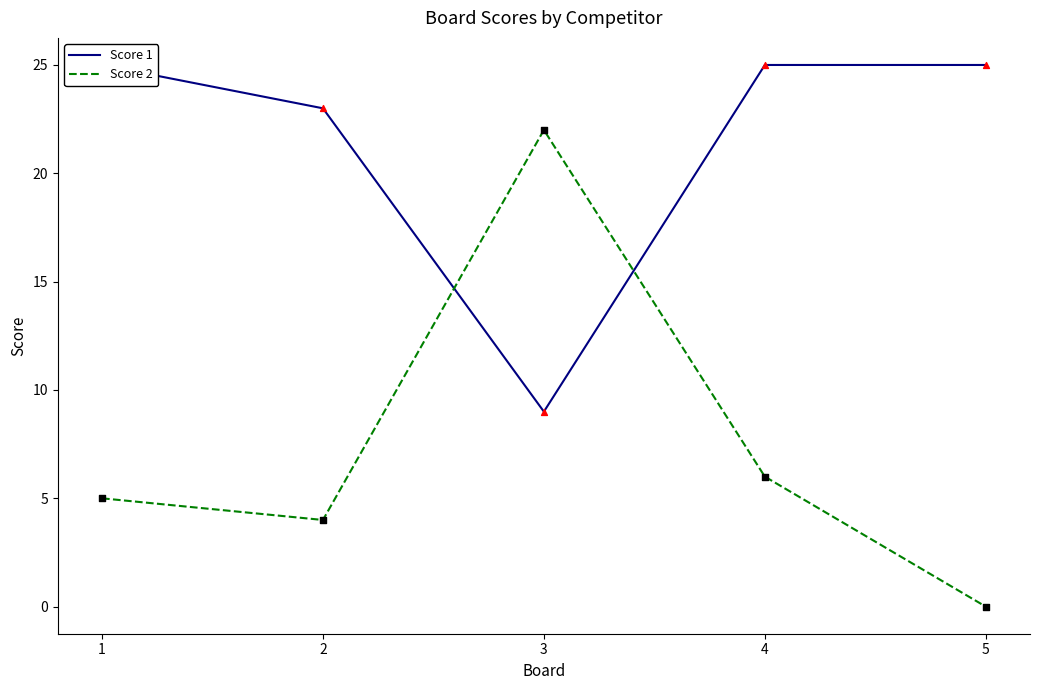

Is the value of Score 1 at 2 greater than the value of Score 2 at 4?

Yes